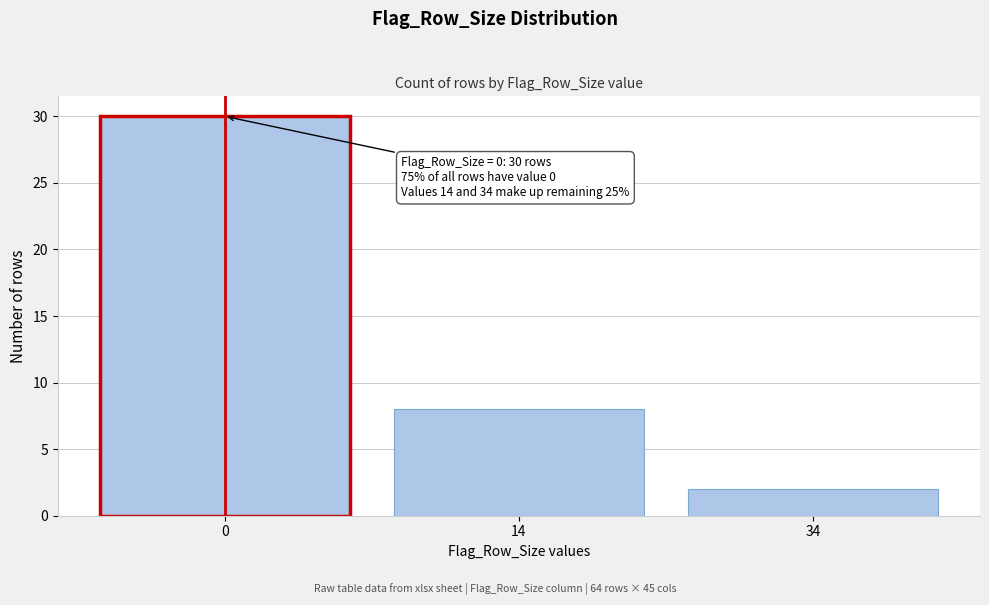

Reading right to left, list all the values displayed in this chart.

34=2	14=8	0=30